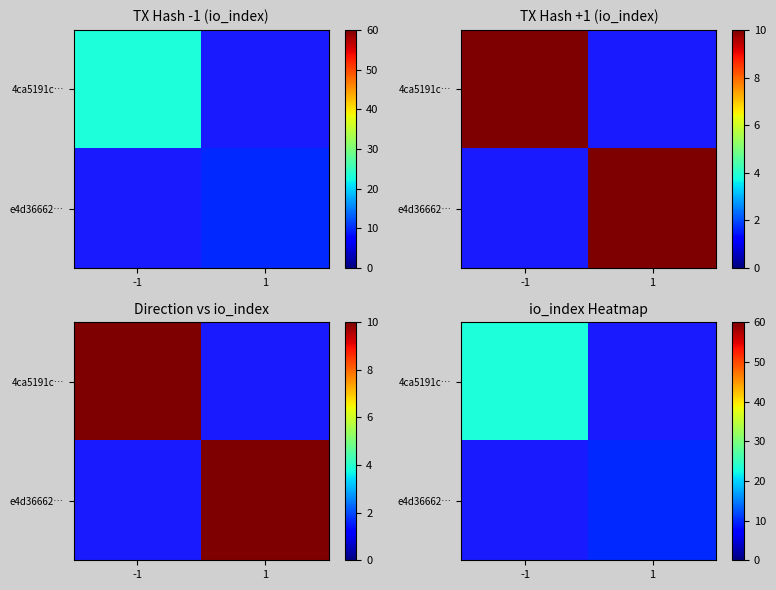

How many distinct data groups are displayed?

2